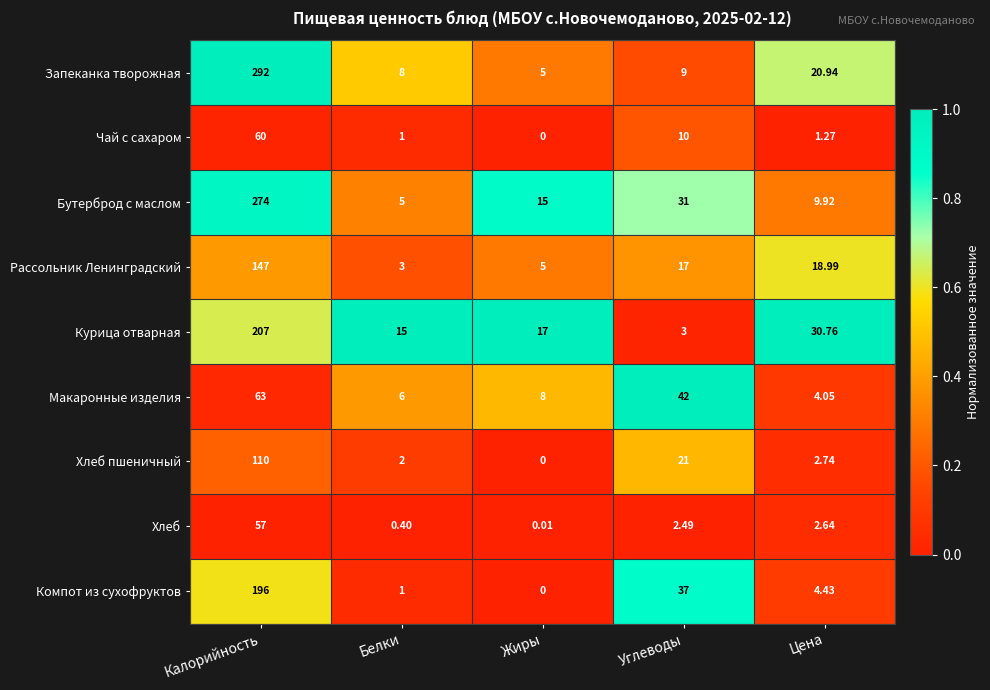

Where is Хлеб nearest to the value 28?

Цена